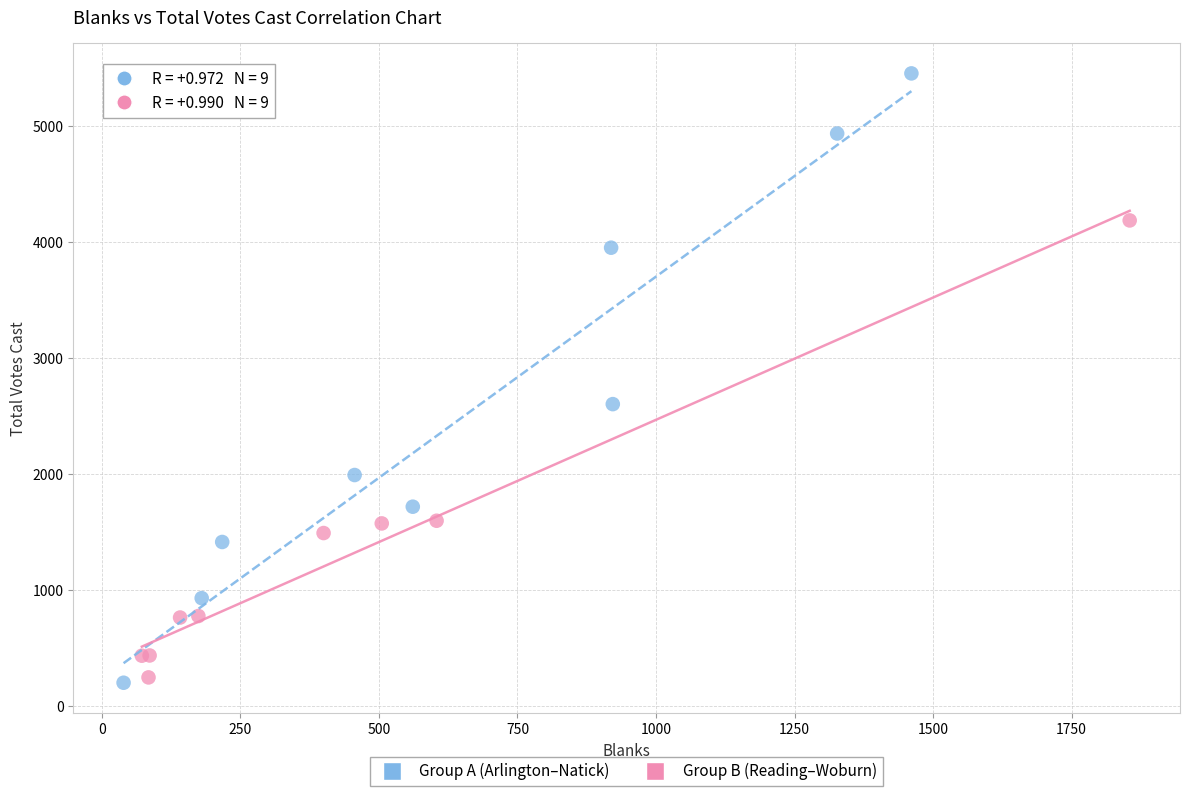

Which series has the largest Y range (max minus min)?

Group A (Arlington–Natick)